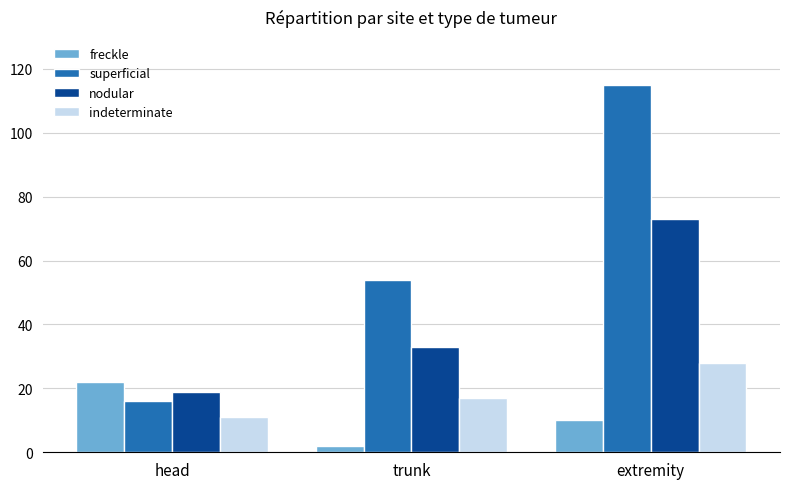

How many data points in indeterminate are less than 17?

1